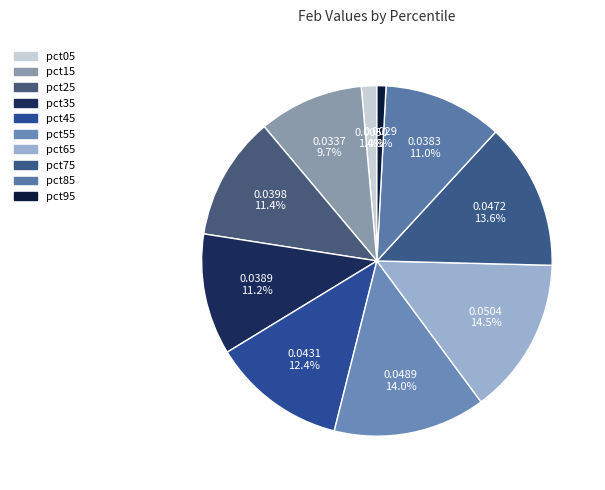

What portion of the pie excludes pct25?

88.6%